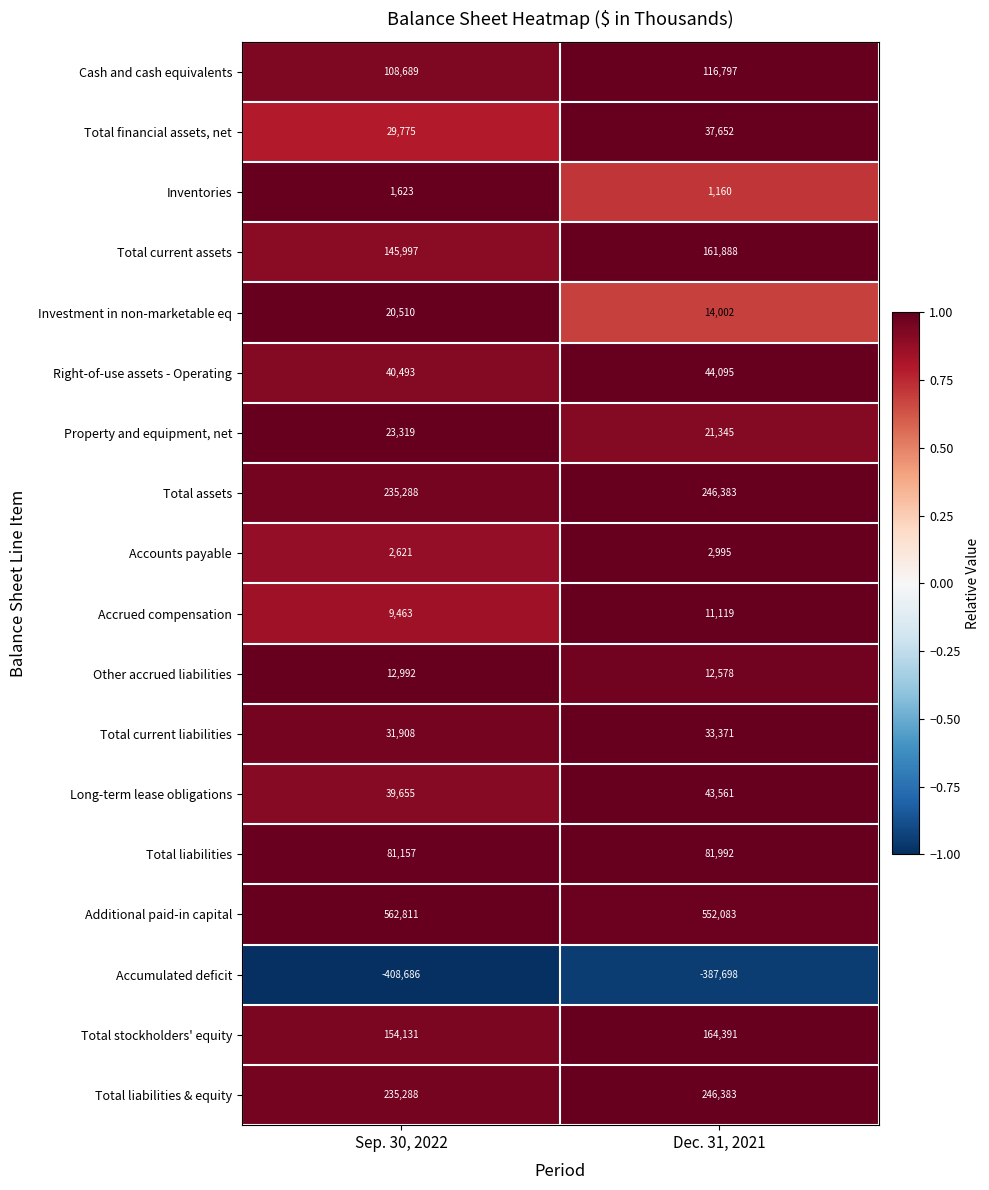

Rank the categories by Investment in non-marketable eq value from highest to lowest.

Sep. 30, 2022, Dec. 31, 2021